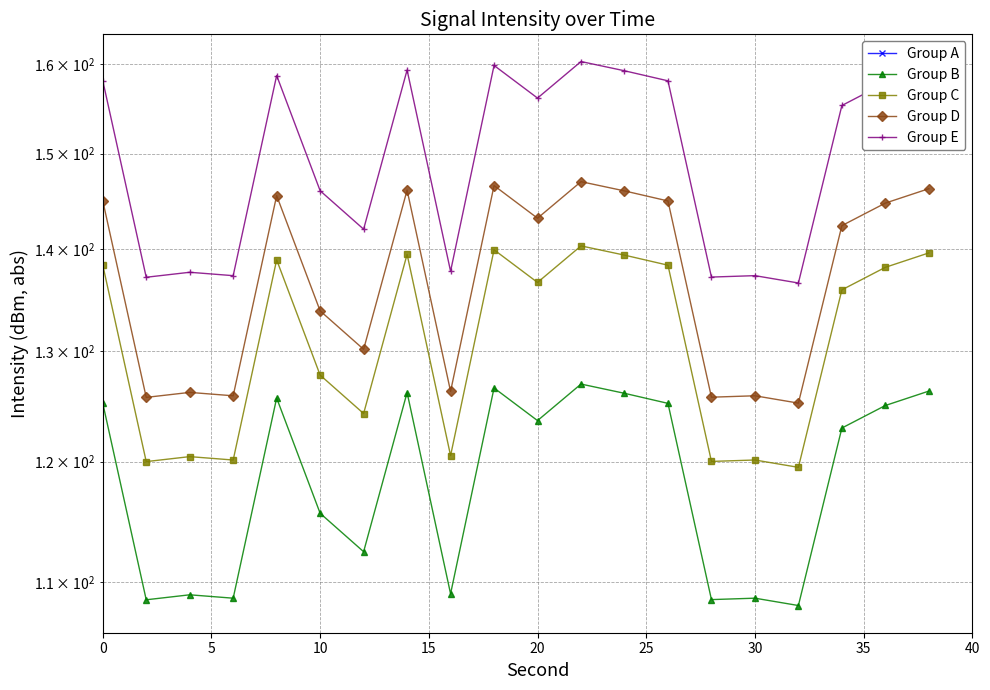

What is the difference between the maximum and minimum values in the Group E series?

23.8